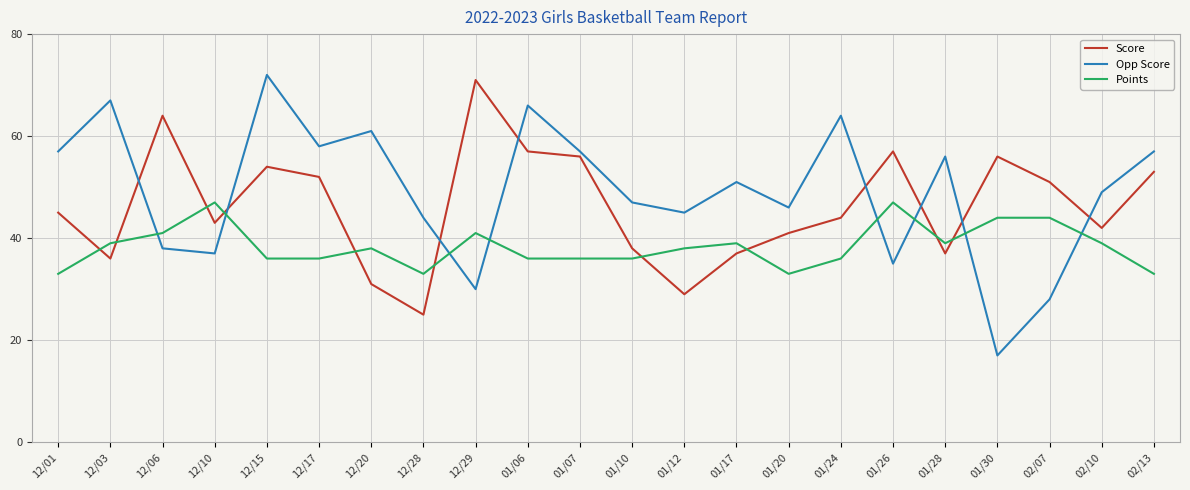

At 02/13, list the series in order from smallest to largest.

Points, Score, Opp Score